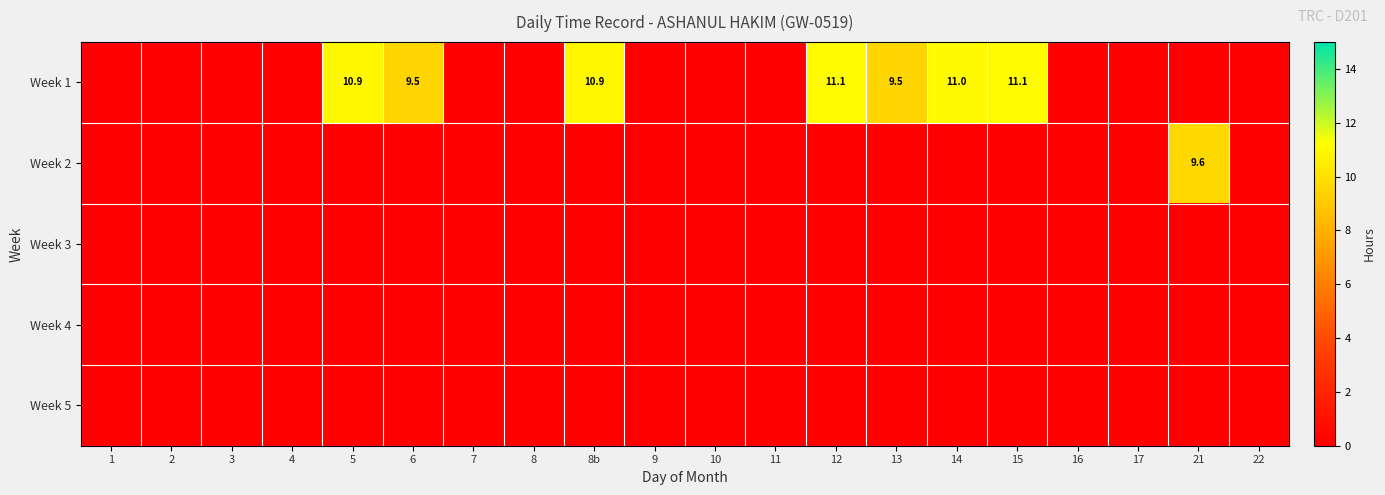

At which label does Week 2 reach its minimum?

1